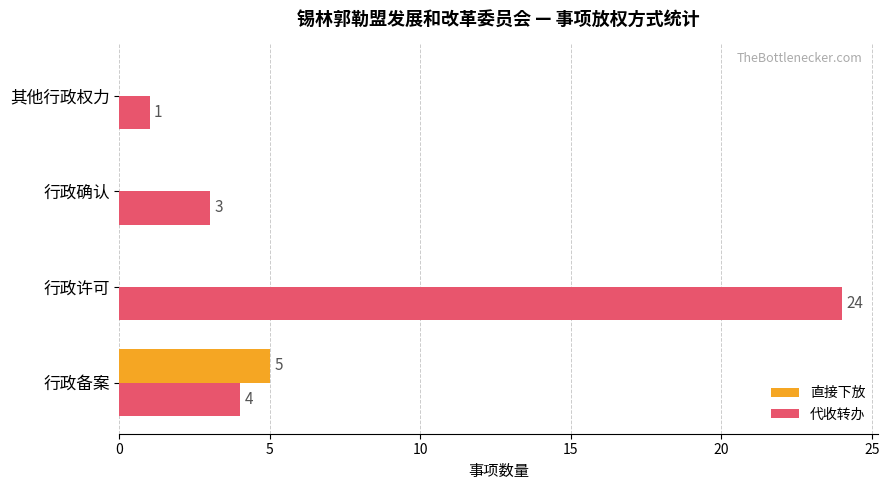

Which category has the highest value across all series?

行政许可